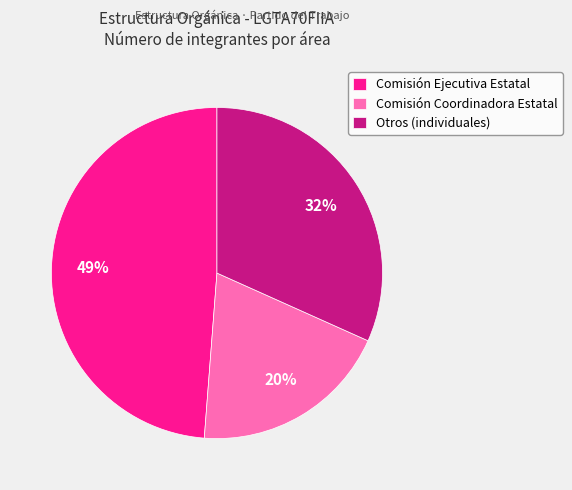

True or false: Comisión Coordinadora Estatal accounts for 34% of the total.

False